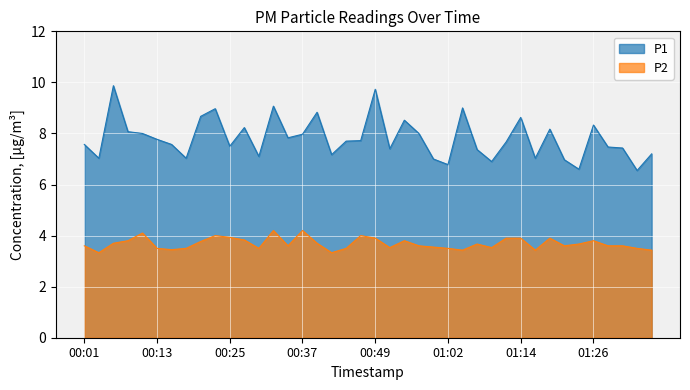

What is the maximum value shown in the chart?

9.9